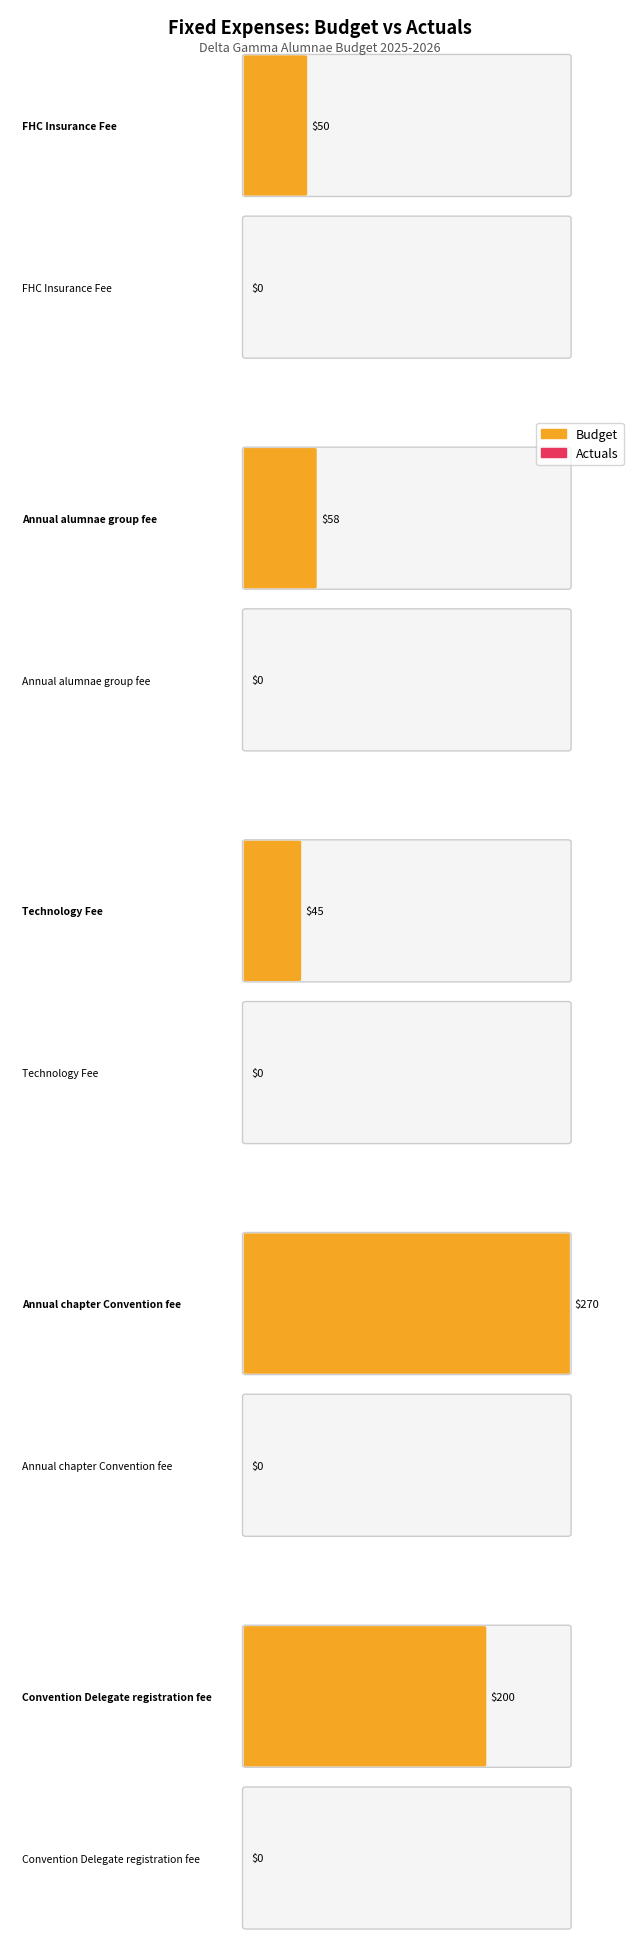

Which series has the largest total across all categories?

Fixed Expenses Budget